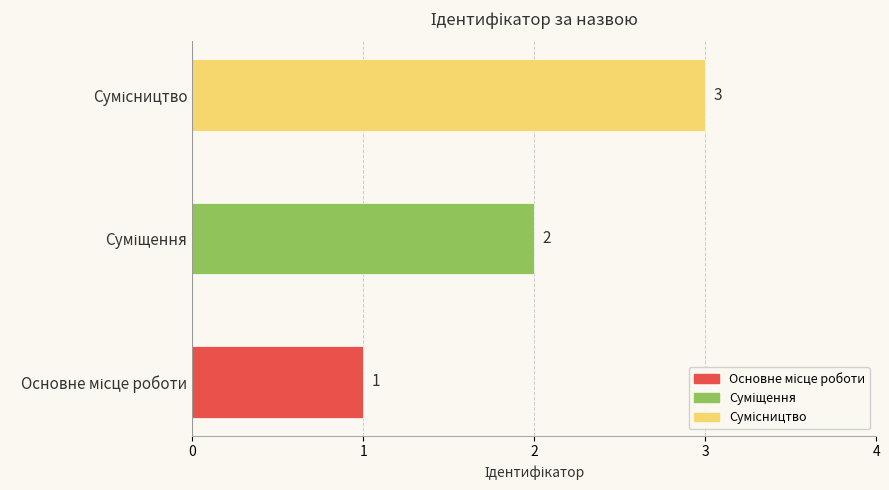

What is the label of the 3rd bar from the left?

Сумісництво